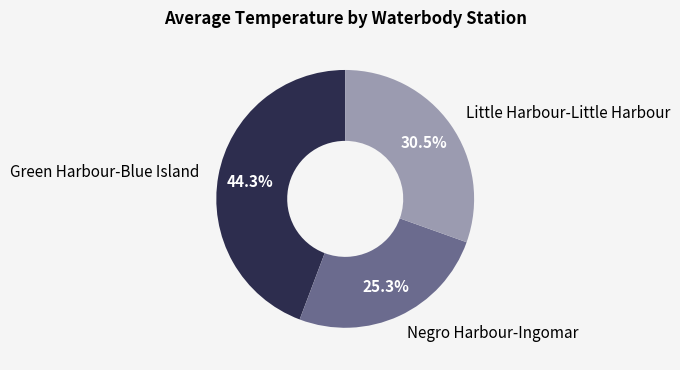

What is the ratio of the value at Negro Harbour-Ingomar to the value at Little Harbour-Little Harbour?

0.8